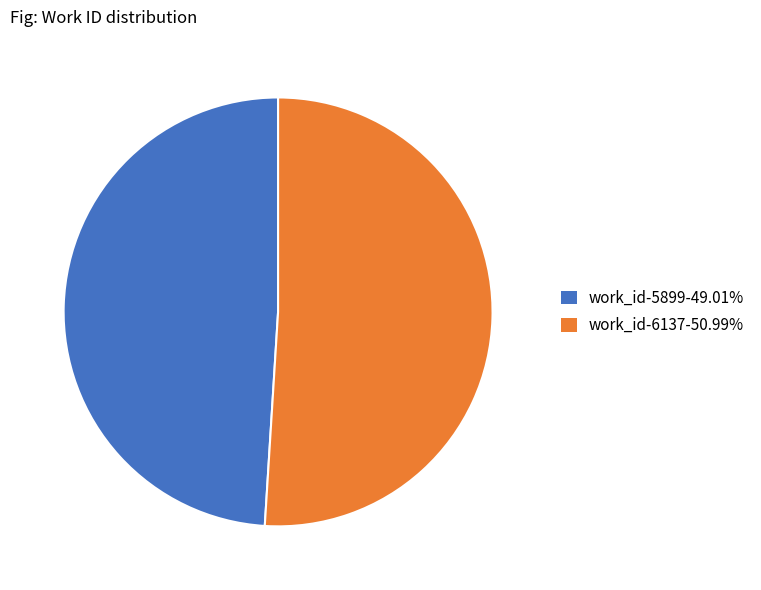

What is the ratio of the value at work_id-5899-49.01% to the value at work_id-6137-50.99%?

1.0